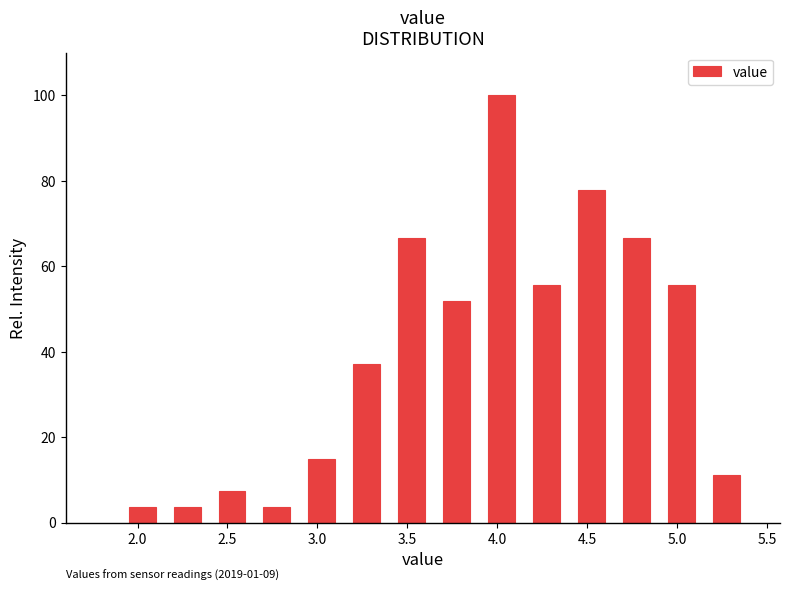

Over which range of the x-axis is the bar tallest?

3.90 to 4.15